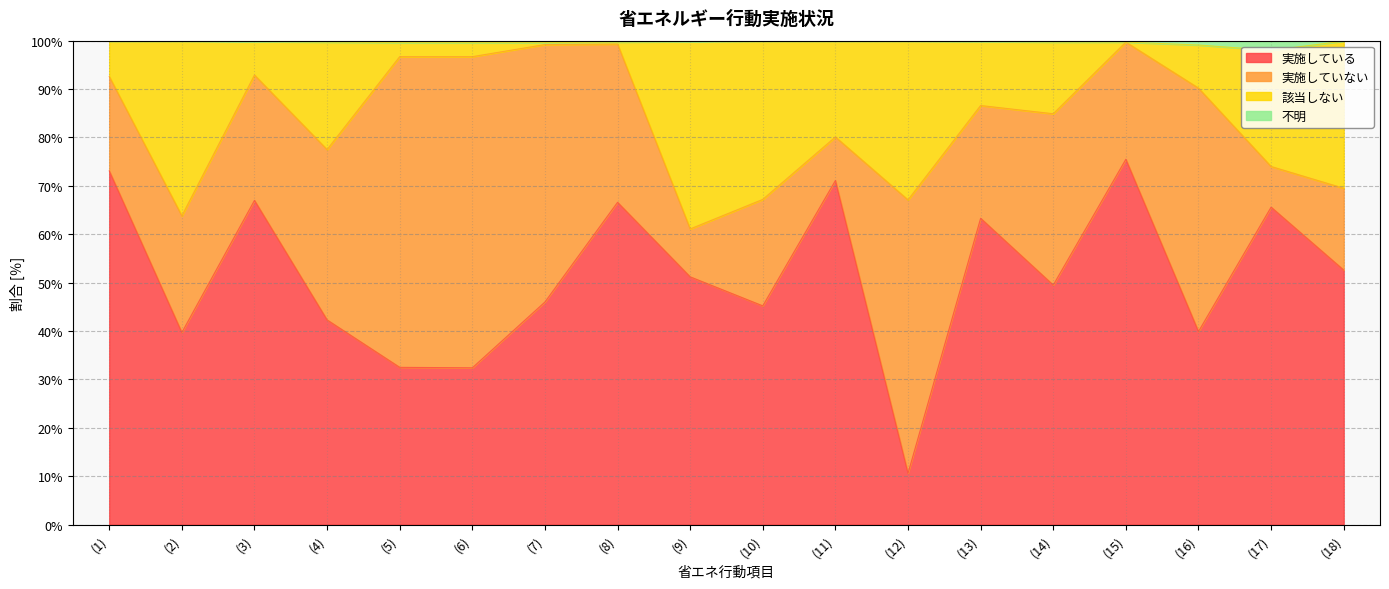

Rank the categories by 実施している value from lowest to highest.

(12), (6), (5), (2), (16), (4), (10), (7), (14), (9), (18), (13), (17), (8), (3), (11), (1), (15)